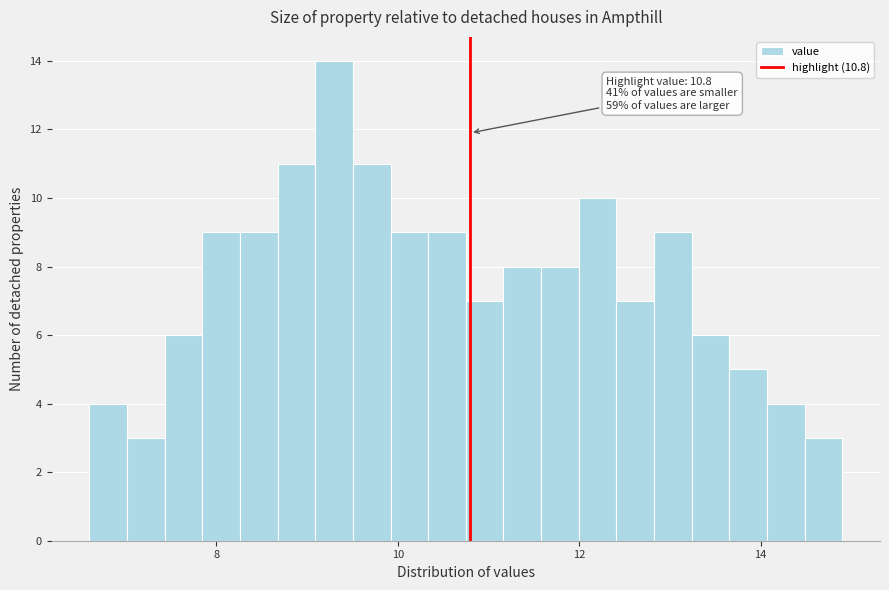

Around what value on the x-axis is the tallest bar? Give the approximate position of its centre, as read against the axis.

9.2